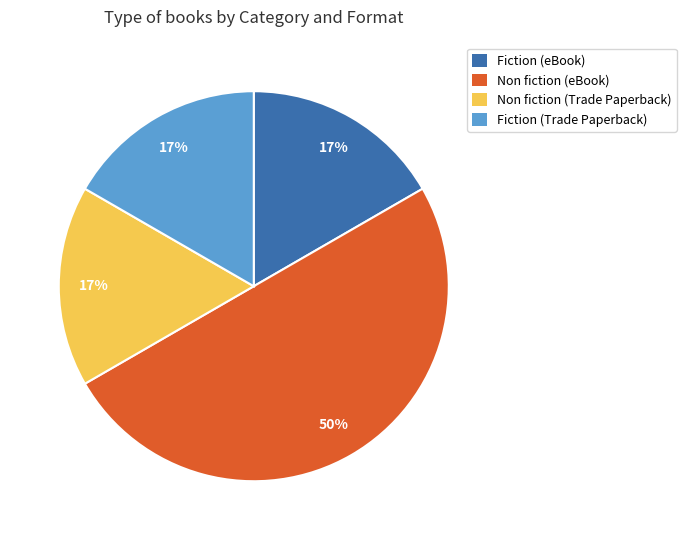

Between Non fiction (eBook) and Fiction (eBook), which is larger?

Non fiction (eBook)